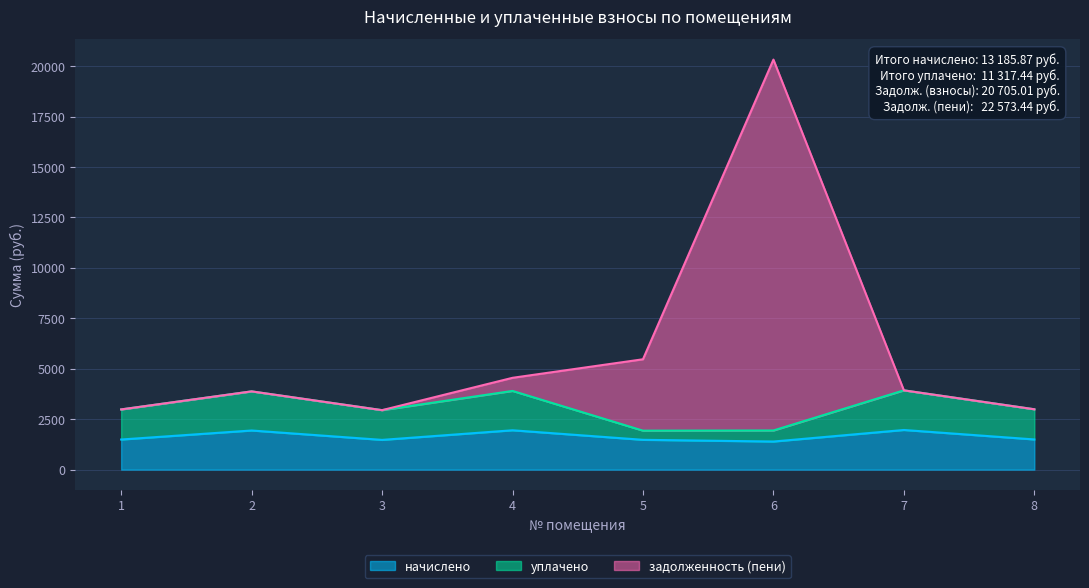

What is the average value of the начислено series?

1648.2